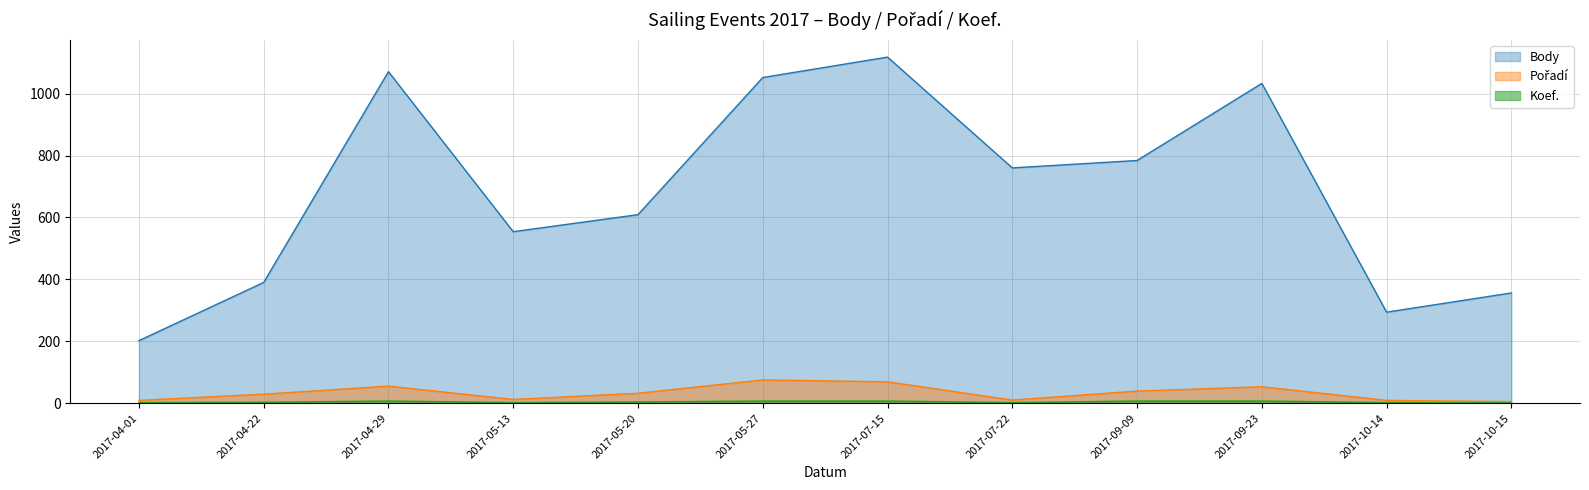

What is the label of the 11th point from the right?

2017-04-22